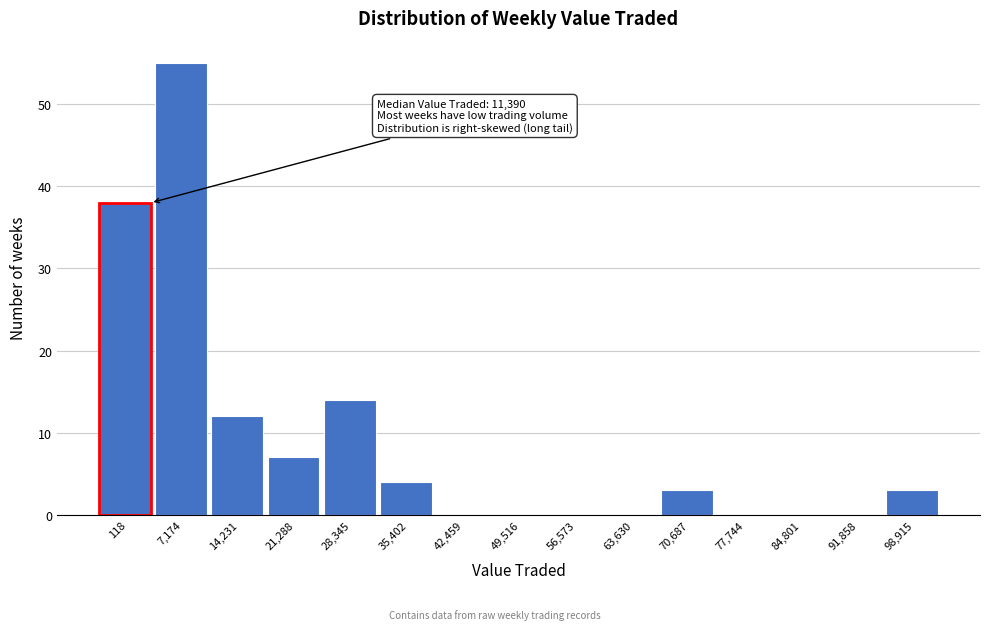

Reading left to right, list all the values displayed in this chart.

118=38	7,174=55	14,231=12	21,288=7	28,345=14	35,402=4	42,459=0	49,516=0	56,573=0	63,630=0	70,687=3	77,744=0	84,801=0	91,858=0	98,915=3